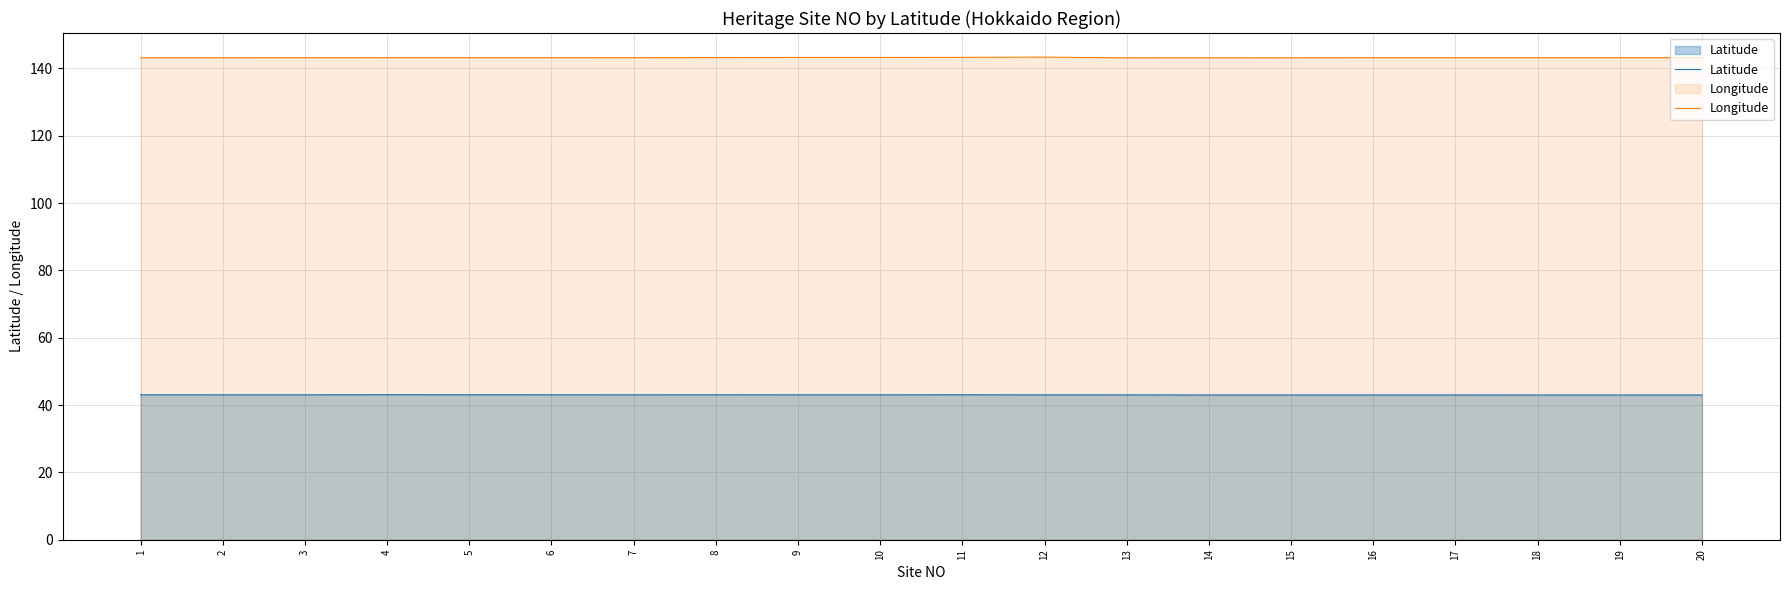

Is it true that Longitude equals 233.3 at 4?

False